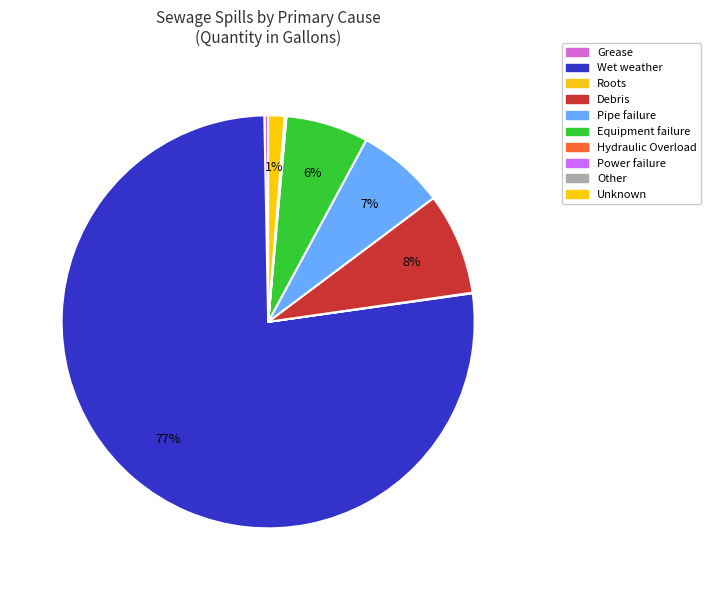

The Debris slice represents 8% of the pie. True or false?

True